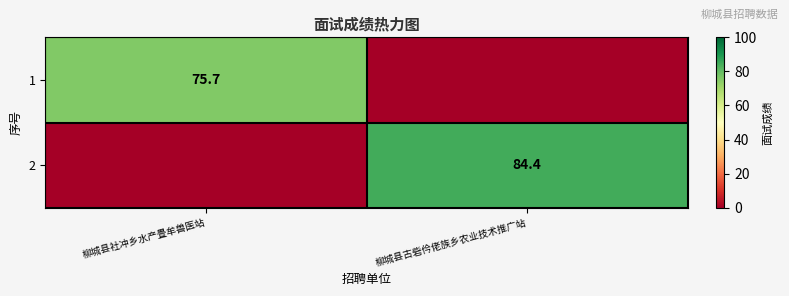

Is the value of 2 at 柳城县古砦仱佬族乡农业技术推广站 greater than the value of 1 at 柳城县社冲乡水产畳牟兽医站?

Yes